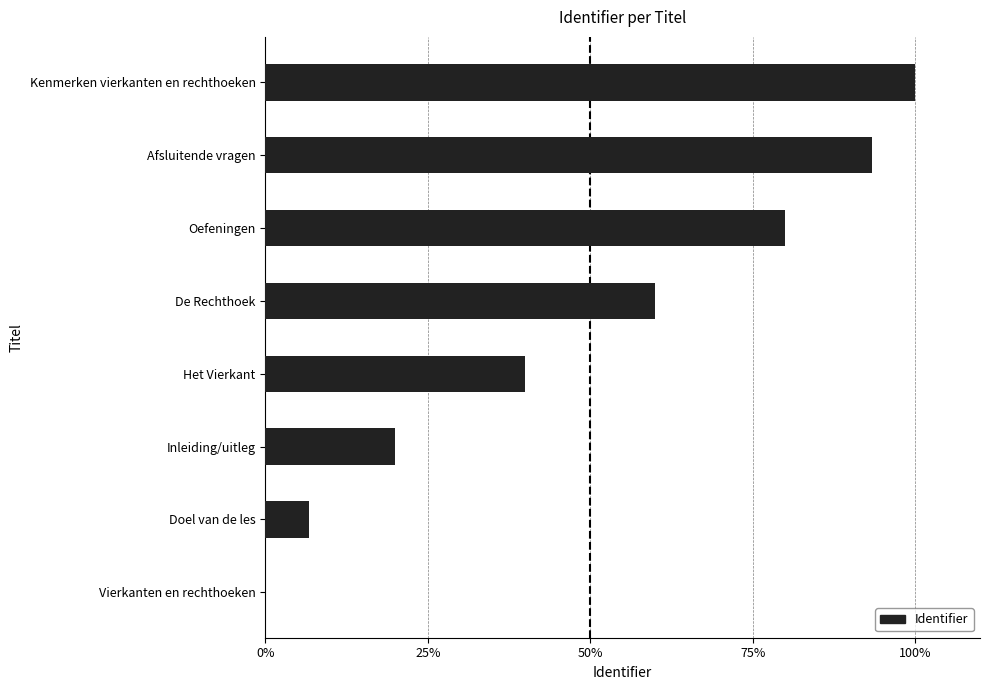

What is the average value?

50.0